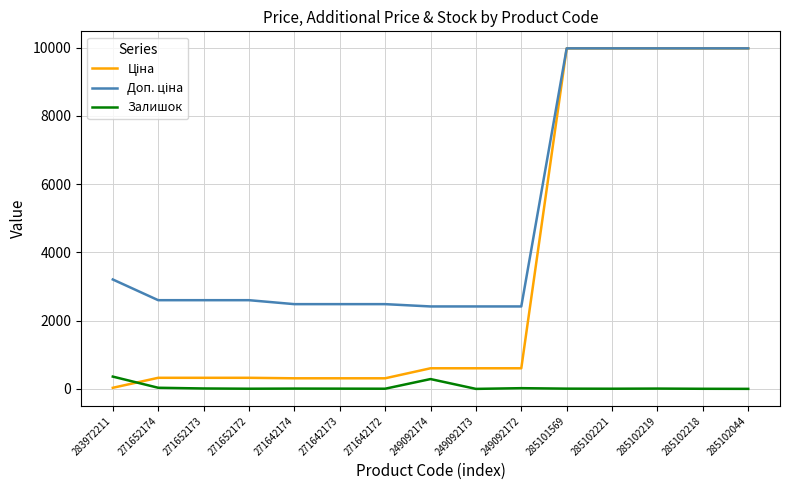

The value of Залишок at 271642173 is 7.0. True or false?

True